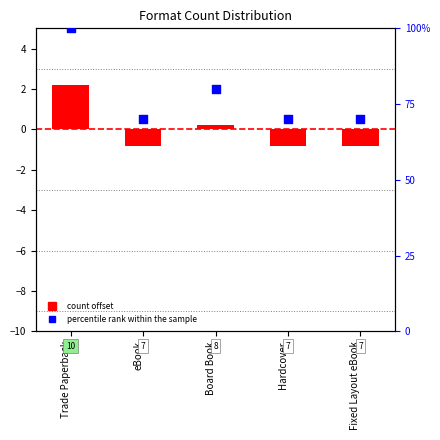

What is the total value across all series at Trade Paperback?

102.2